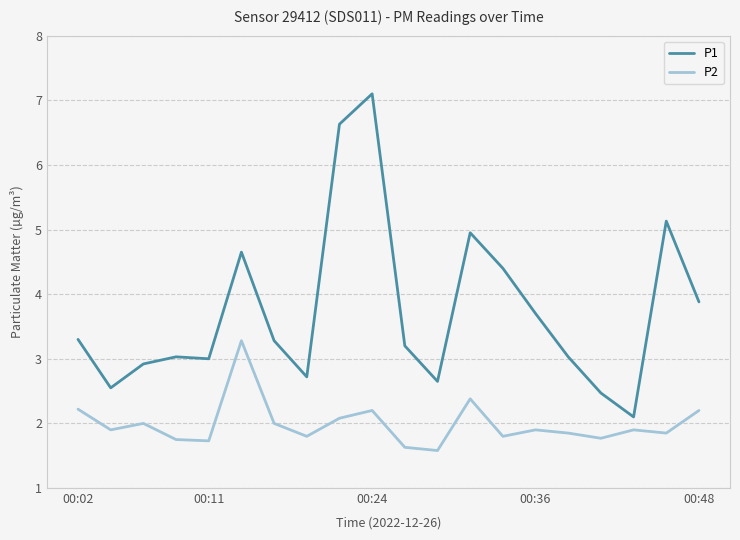

Which series has the largest range (max minus min)?

P1